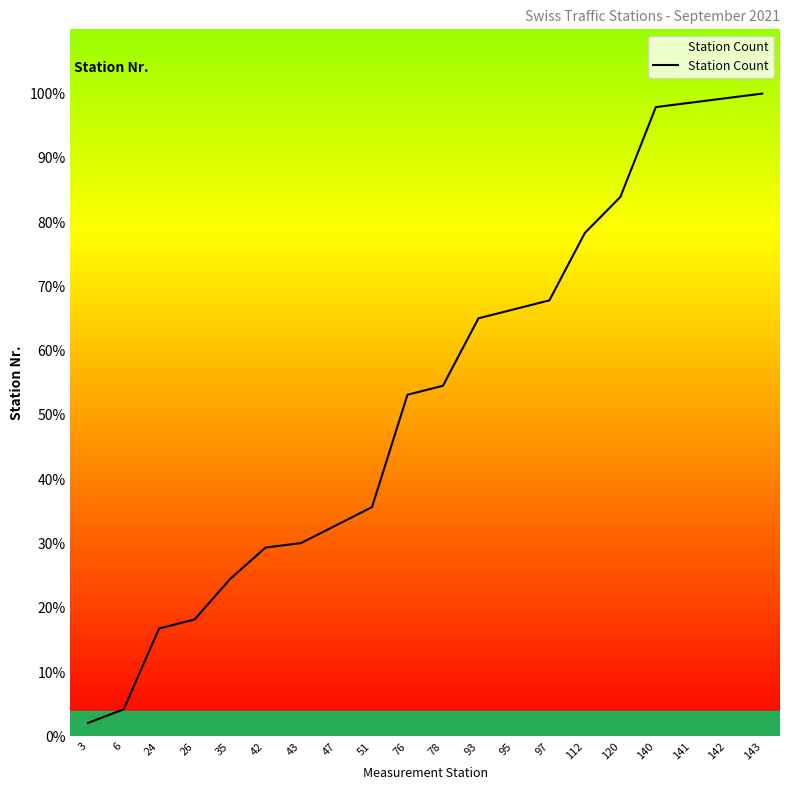

What is the difference between the values at 95 and 76?

13.3